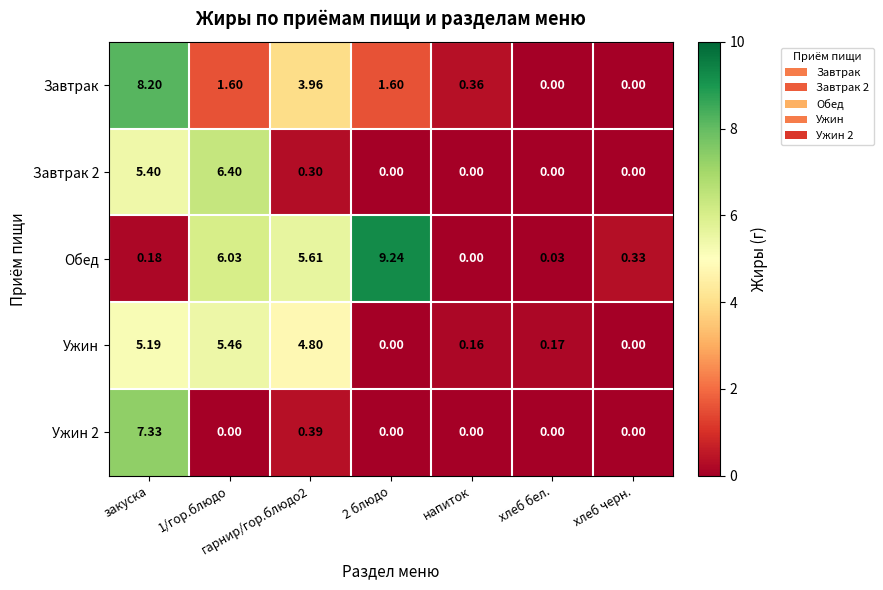

At which label does Завтрак first exceed 1?

закуска